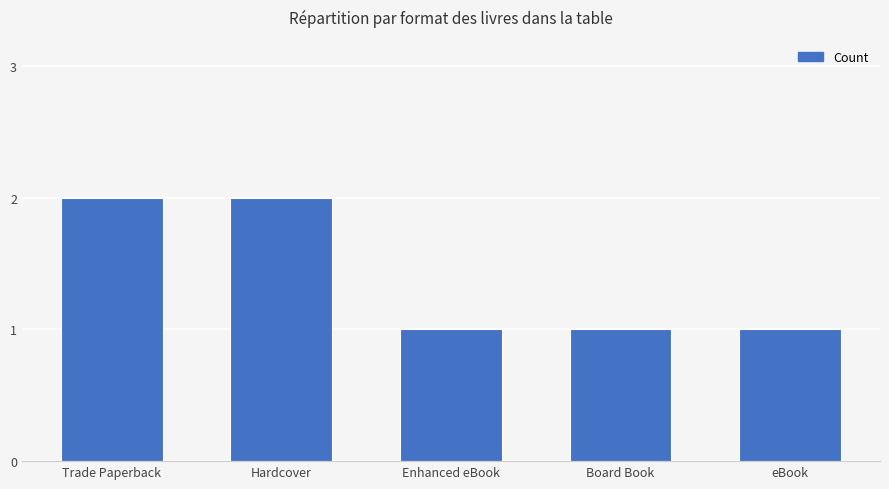

Reading right to left, list all the values displayed in this chart.

eBook=1	Board Book=1	Enhanced eBook=1	Hardcover=2	Trade Paperback=2